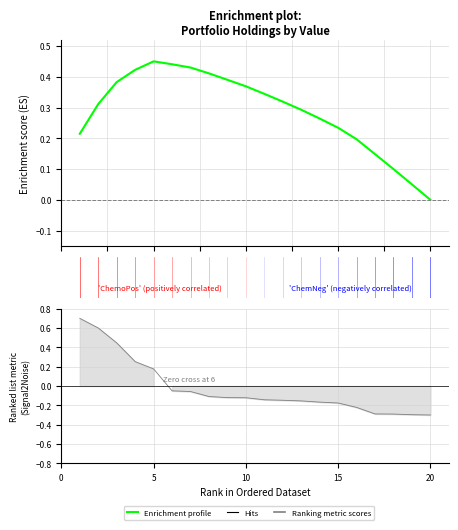

True or false: there are more than 2 points higher than both neighbors.

False